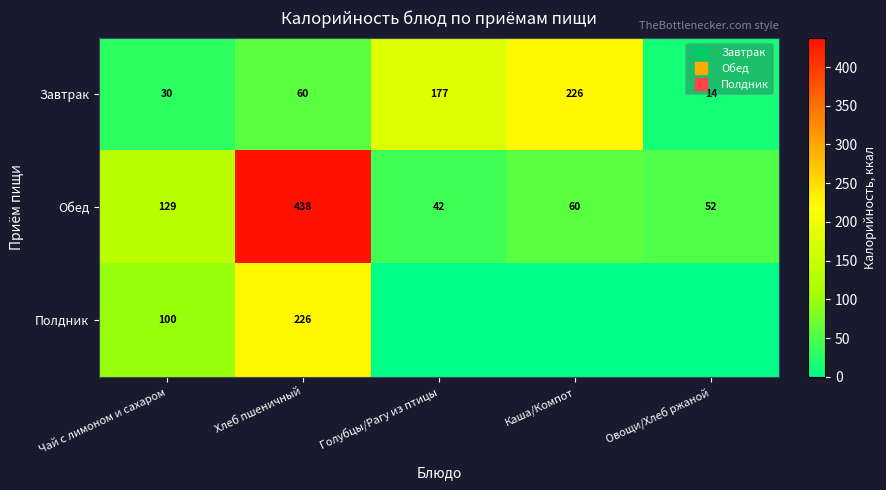

Is the value of Обед at Чай с лимоном и сахаром greater than the value of Завтрак at Овощи/Хлеб ржаной?

Yes